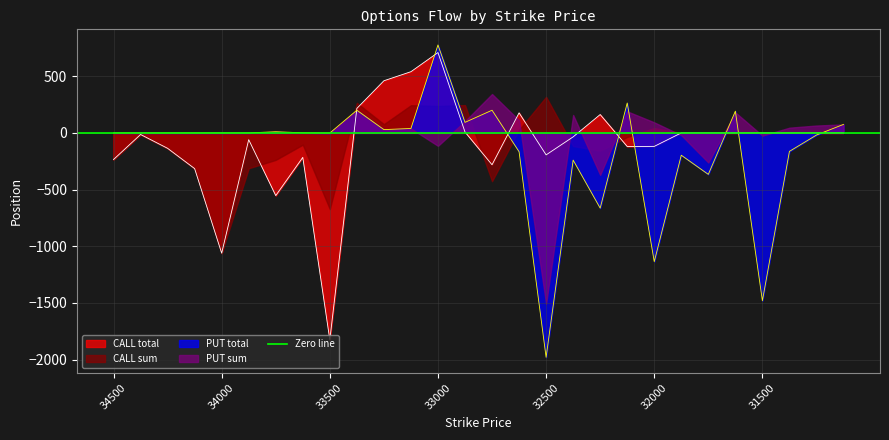

True or false: CALL total has a value of -60 at 33875.

True